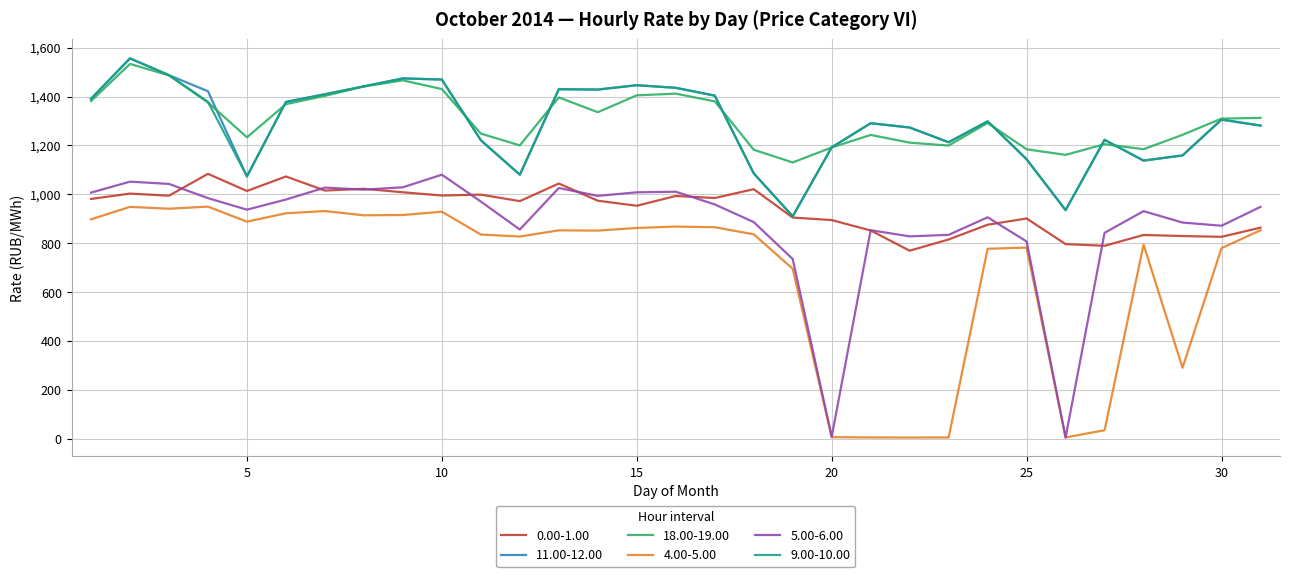

What is the maximum value for 4.00-5.00?

949.6